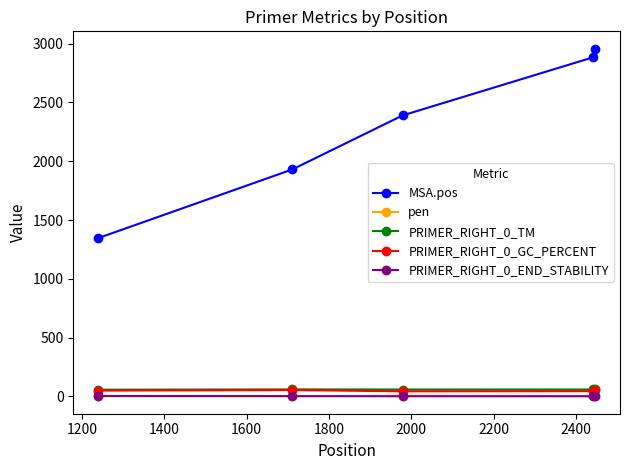

How many lines are shown in the chart?

5